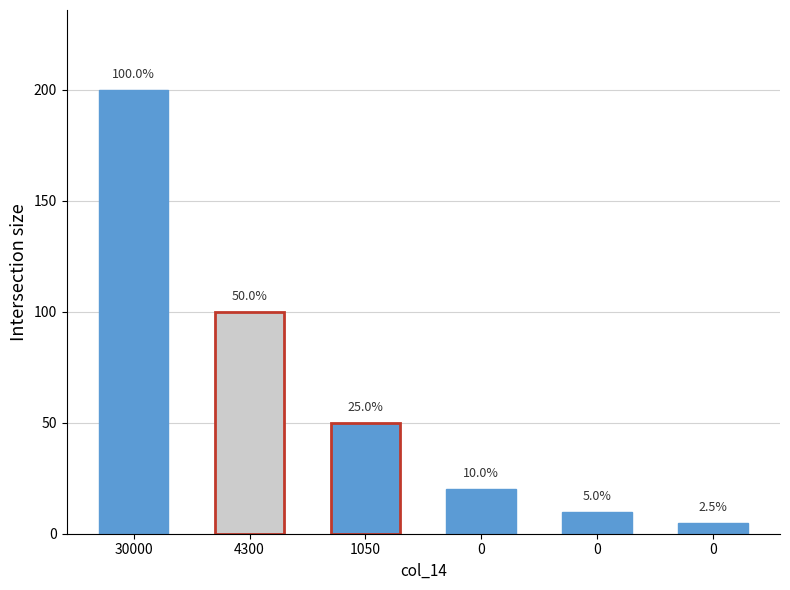

Is it true that the value at 0 is 1?

False